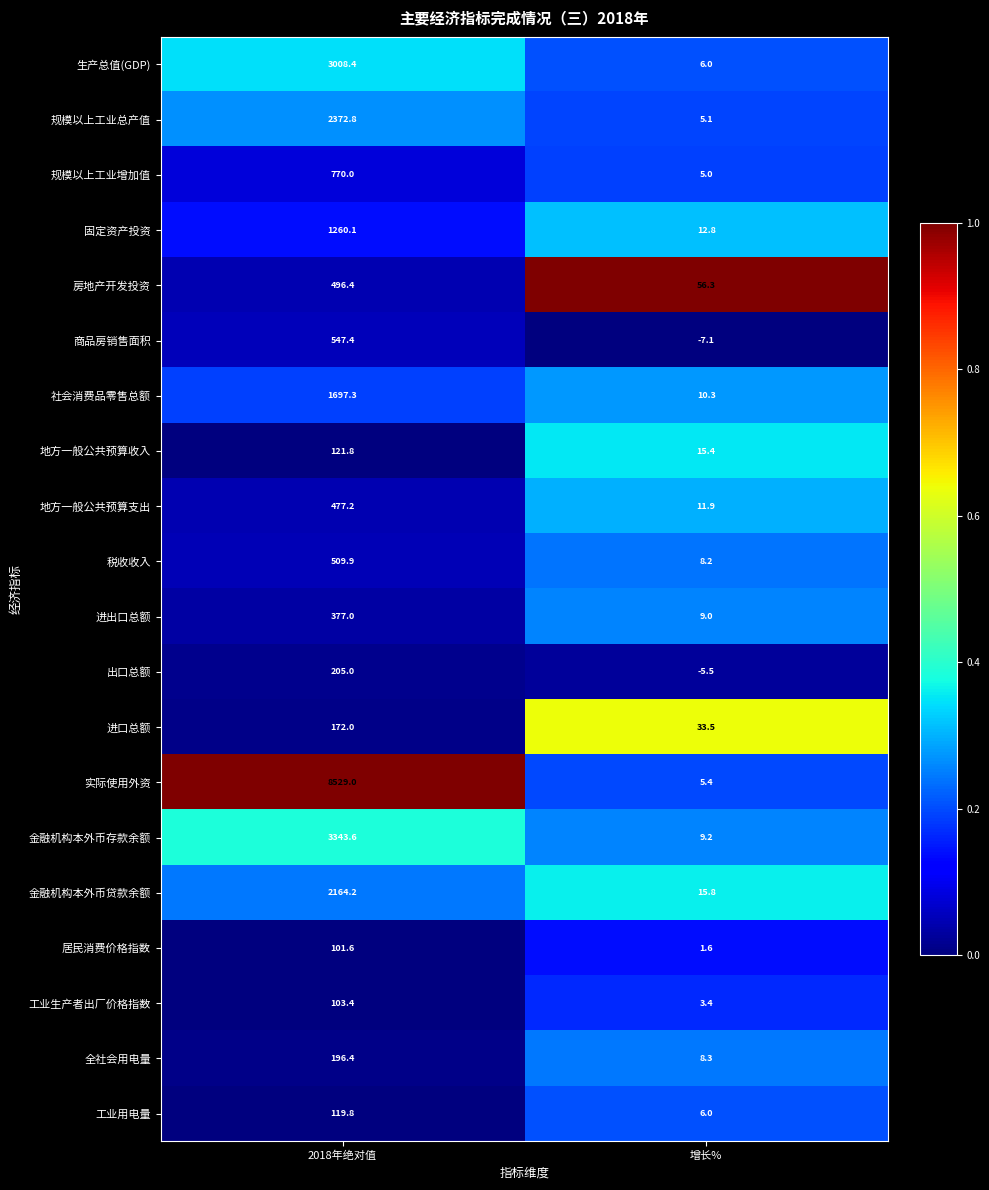

List the labels in order of 全社会用电量 value, largest first.

2018年绝对值, 增长%